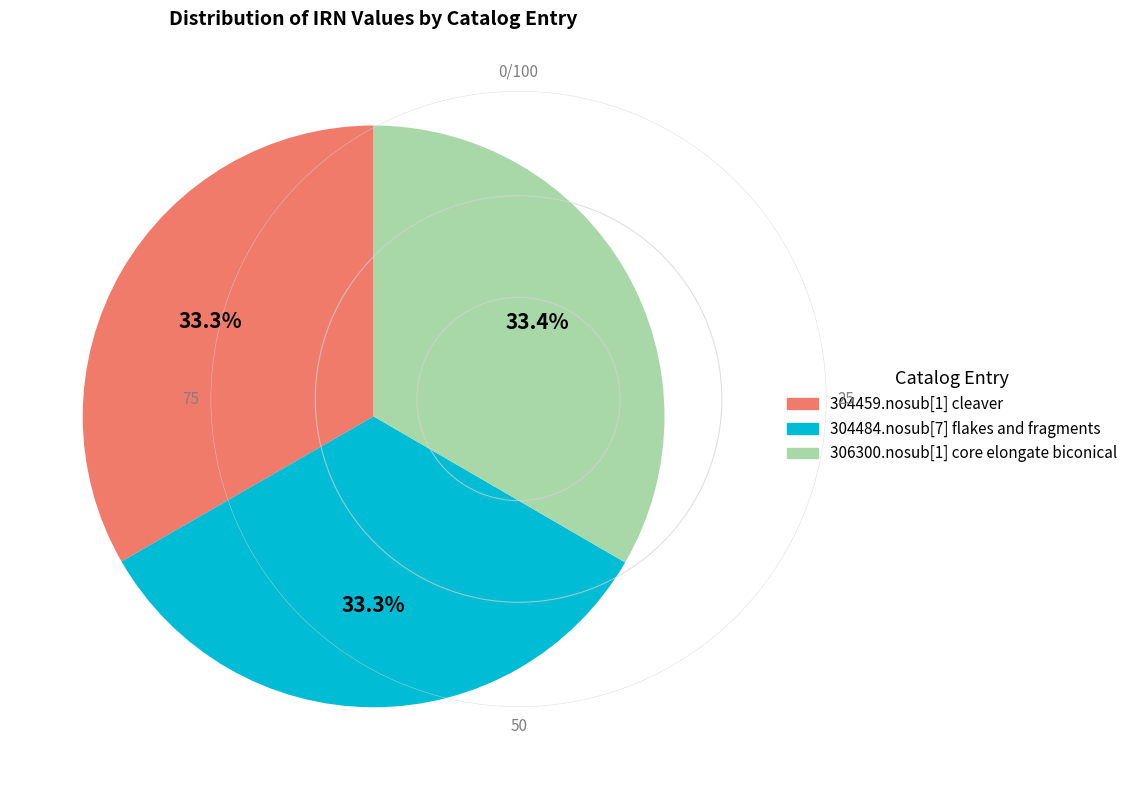

Count the number of slices in the pie.

3